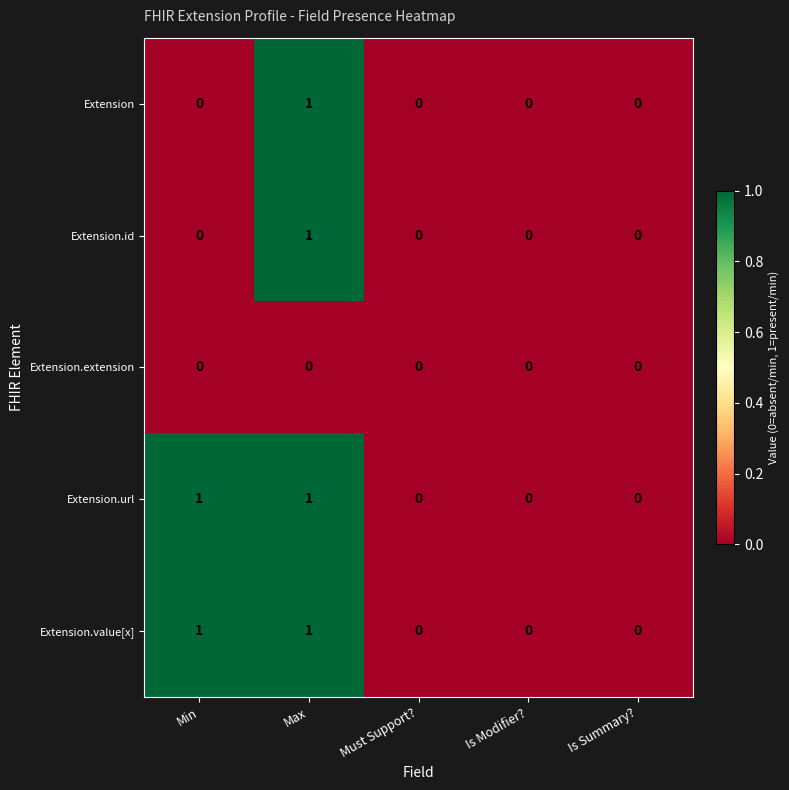

At which category is the sum across all series the highest?

Max